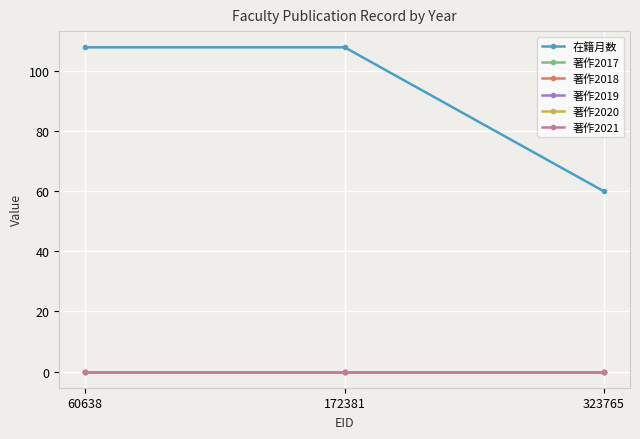

Reading right to left, list all the values displayed in this chart.

在籍月数: 323765=60	172381=108	60638=108
著作2017: 323765=0	172381=0	60638=0
著作2018: 323765=0	172381=0	60638=0
著作2019: 323765=0	172381=0	60638=0
著作2020: 323765=0	172381=0	60638=0
著作2021: 323765=0	172381=0	60638=0